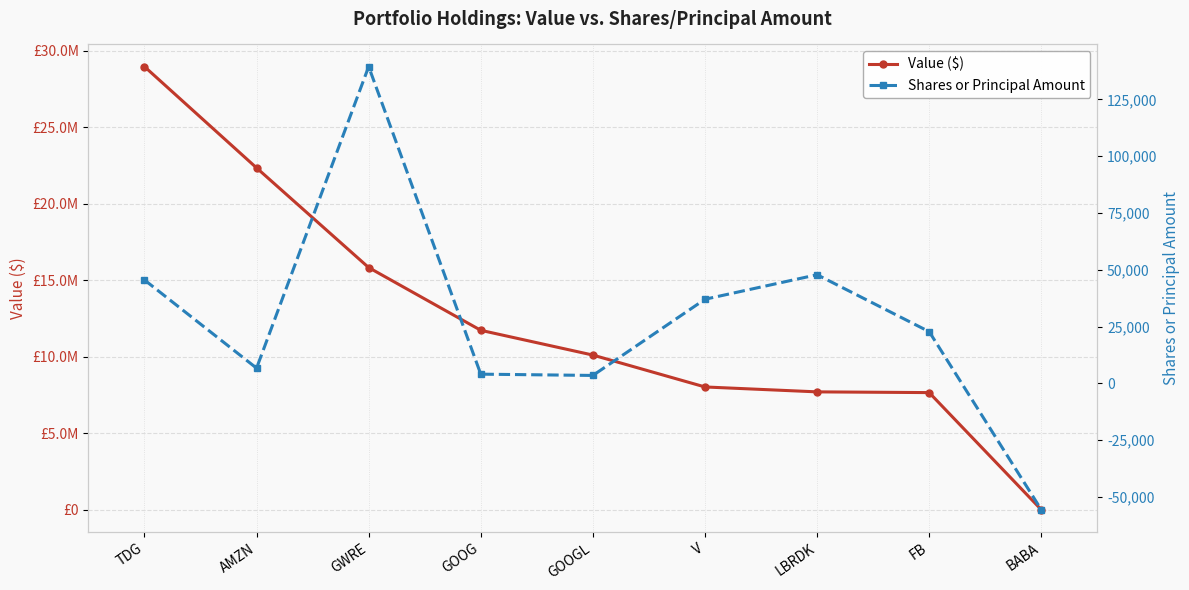

What is the value of the Value ($) point at the 2nd from the left?

22353000